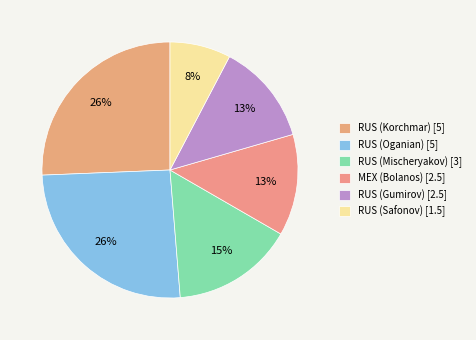

To the nearest percent, what portion does MEX (Bolanos) represent?

13%